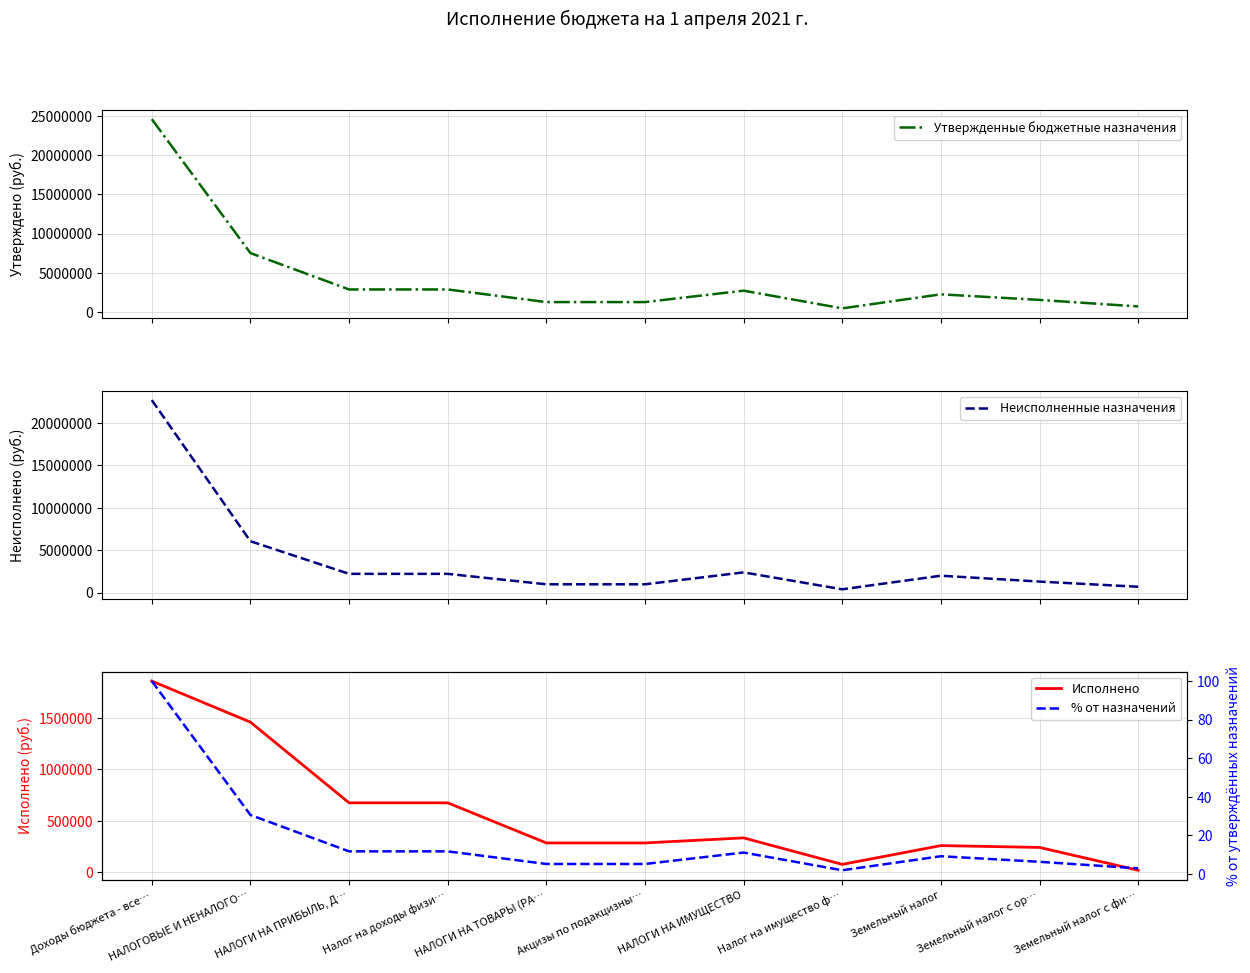

At how many categories does at least one series exceed 16210470?

1